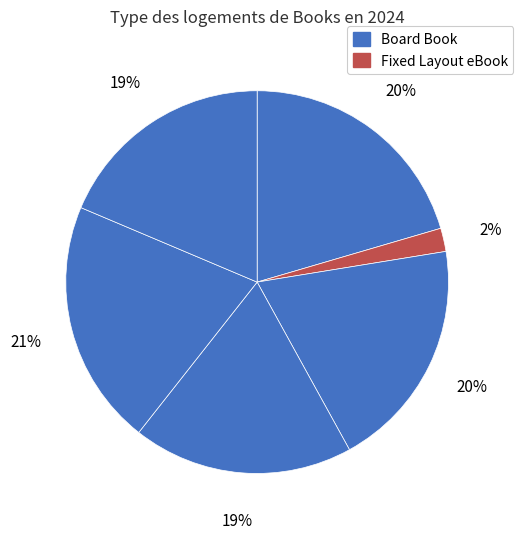

Count the number of slices in the pie.

6